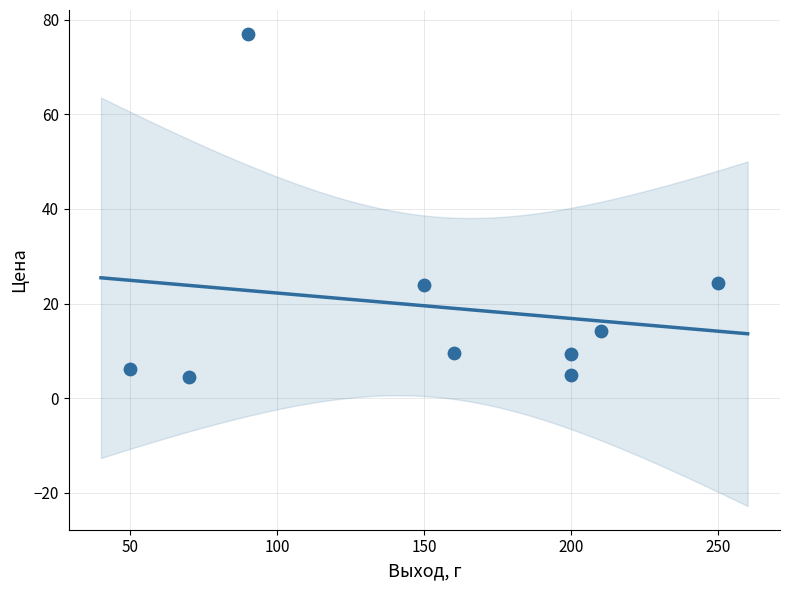

What is the average Y value?

19.4